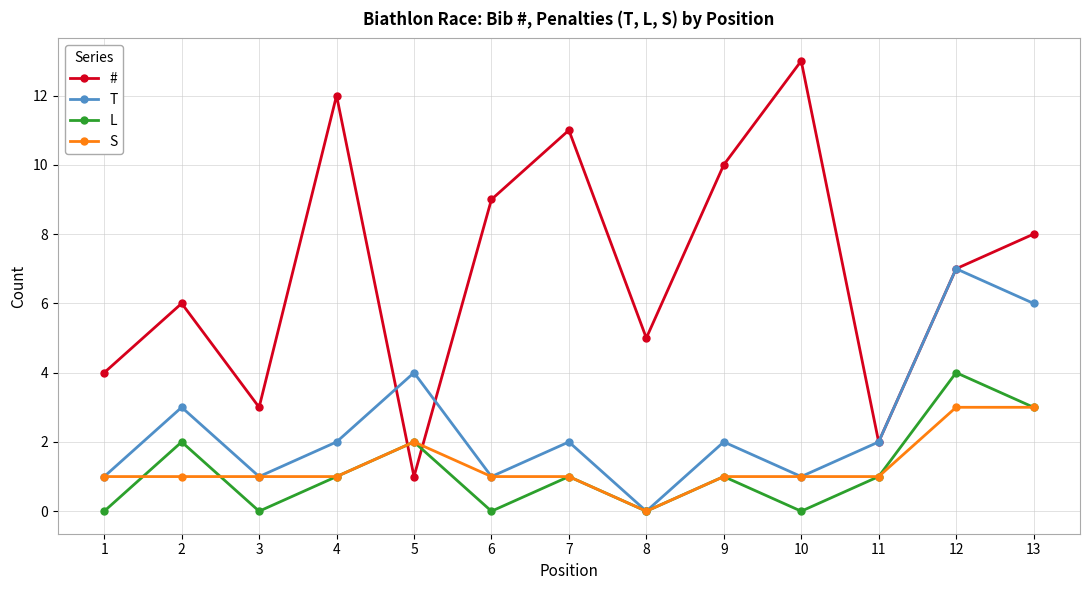

What is the sum of the L values at 2 and 1?

2